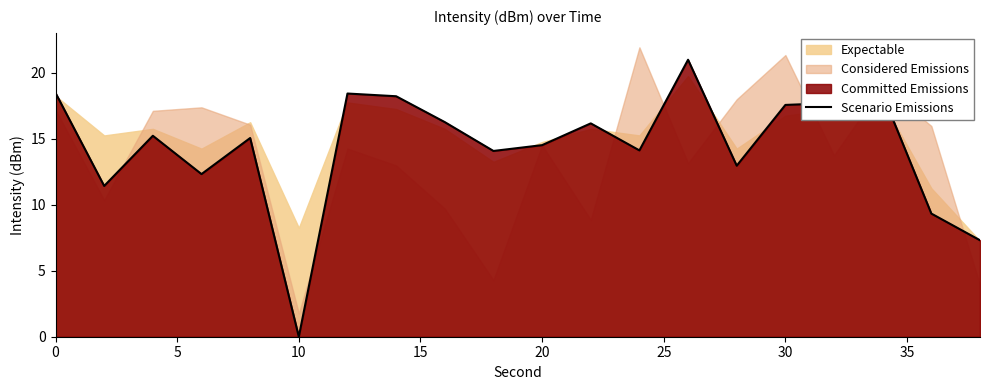

What is the difference between the maximum and minimum values?

21.0